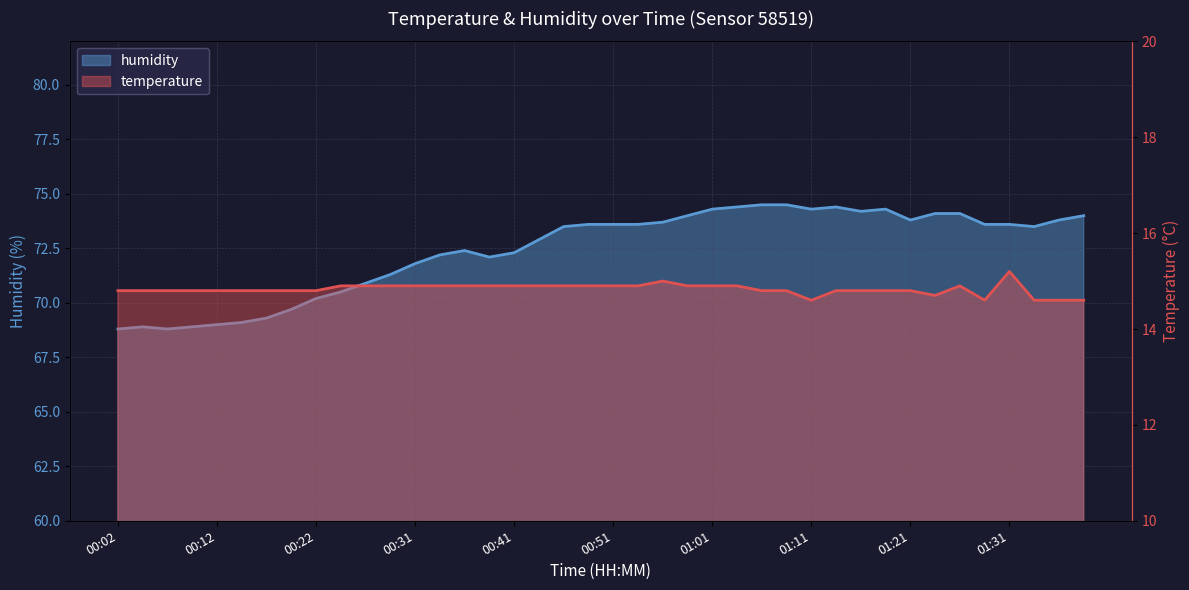

Count the number of categories in the chart.

40